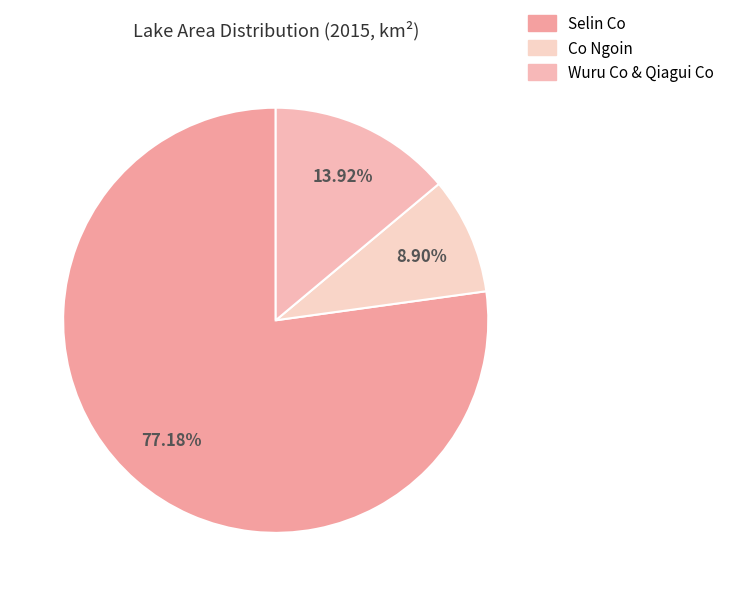

The Wuru Co & Qiagui Co slice represents 4% of the pie. True or false?

False